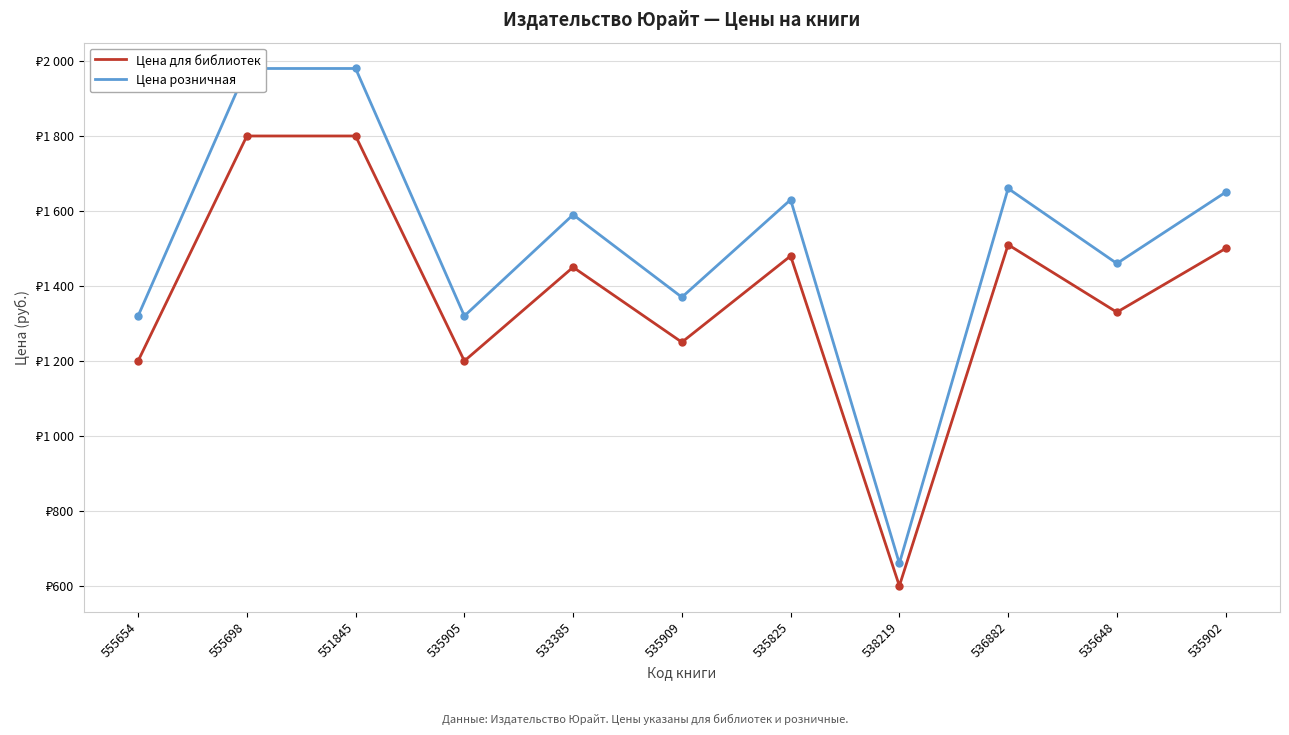

What is the value of the Цена розничная point at the 4th from the left?

1319